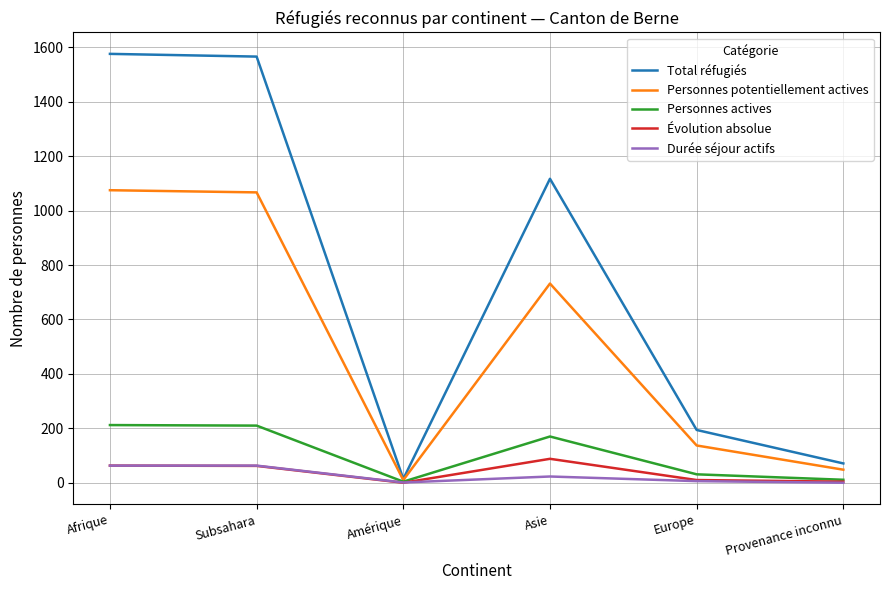

What is the maximum value for Personnes actives?

212